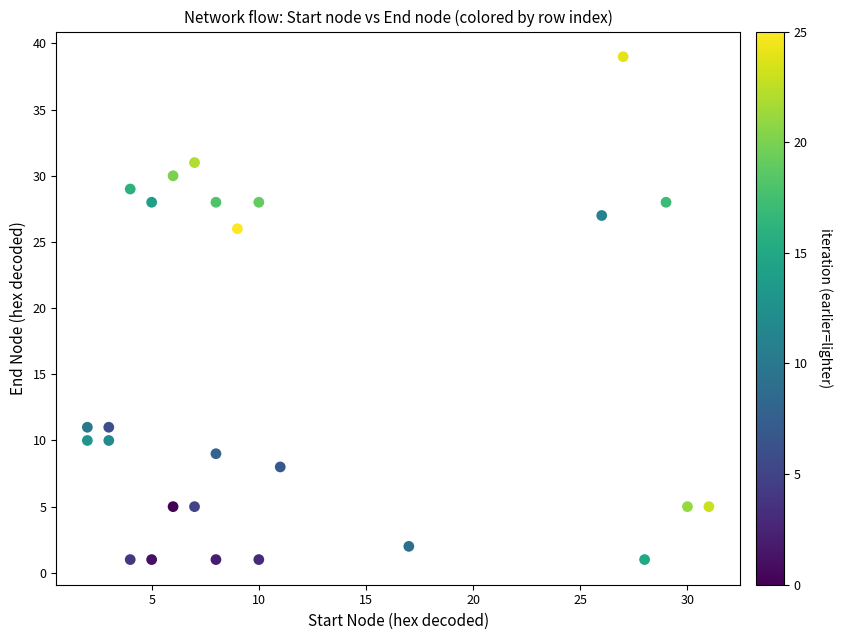

What is the range of Y values (max minus min)?

38